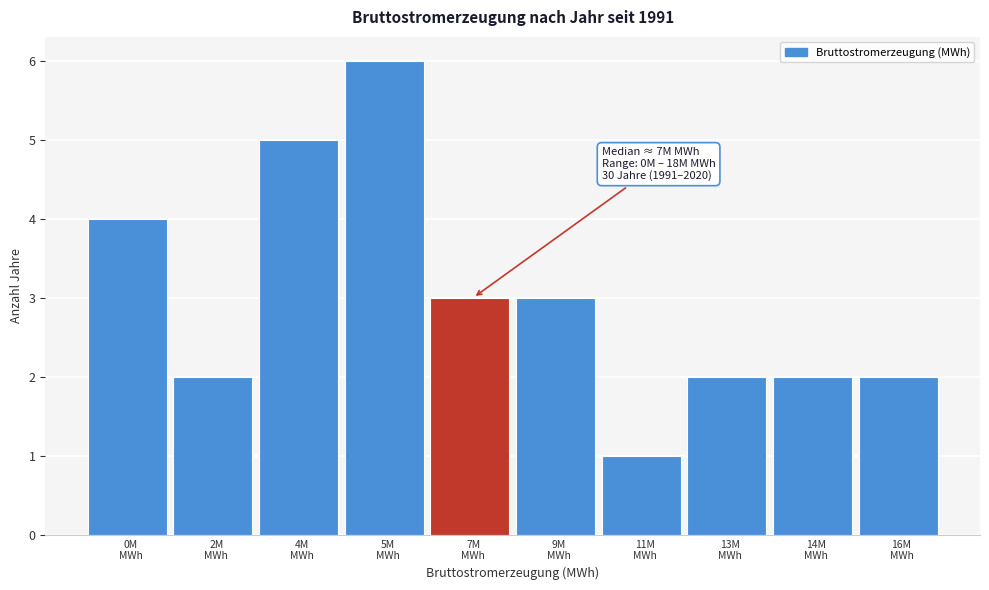

Reading left to right, what are all the values shown in this chart?

4	2	5	6	3	3	1	2	2	2